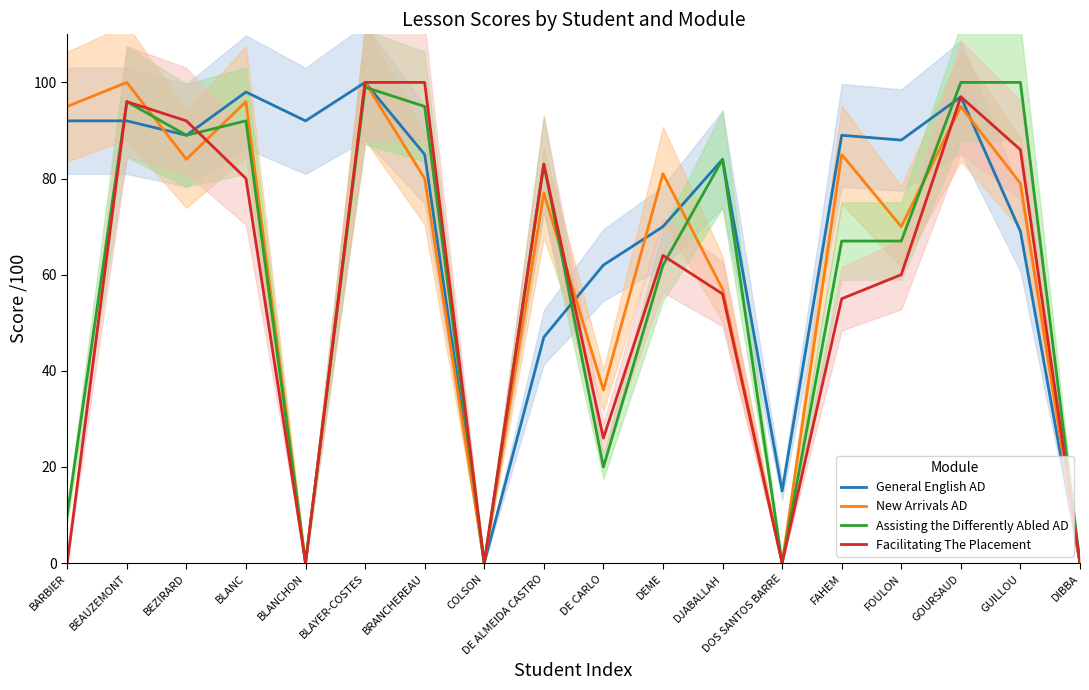

After their last crossing, which series has the higher values: Assisting the Differently Abled AD or New Arrivals AD?

Assisting the Differently Abled AD